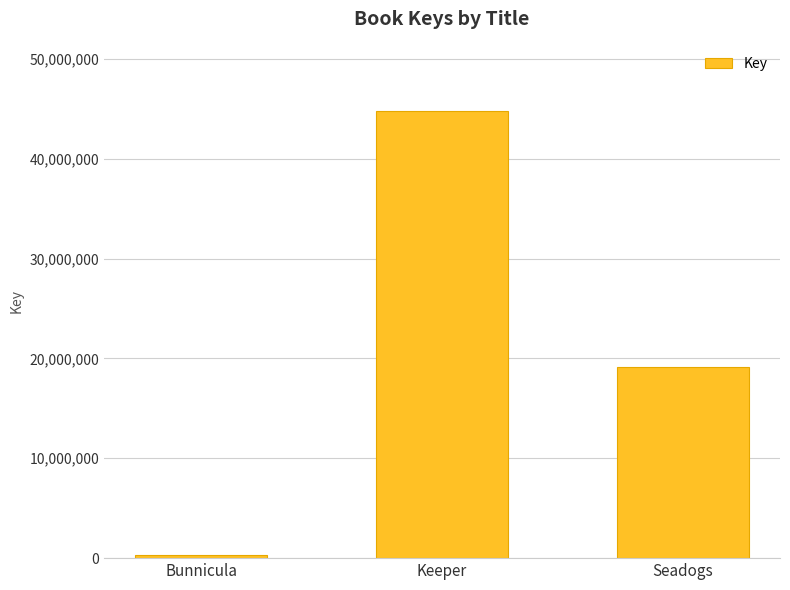

Which label corresponds to the smallest value in the chart?

Bunnicula